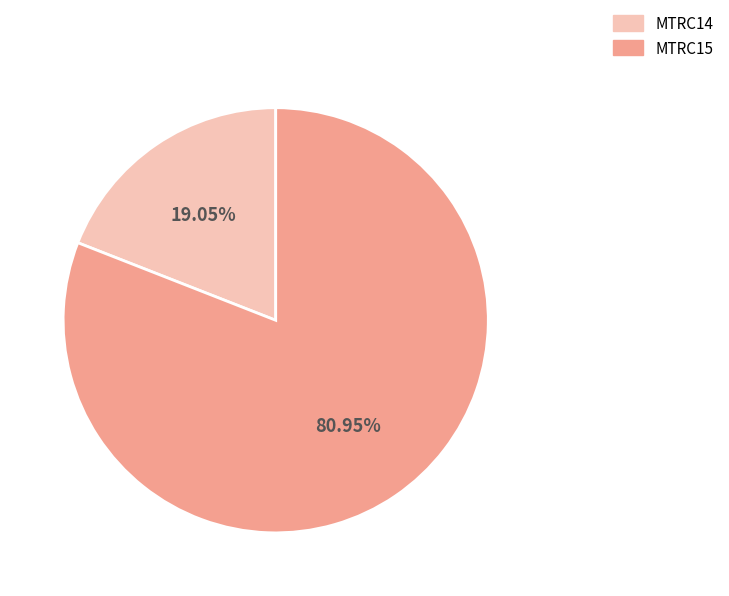

Do MTRC14 and MTRC15 together represent more than half of the pie?

Yes